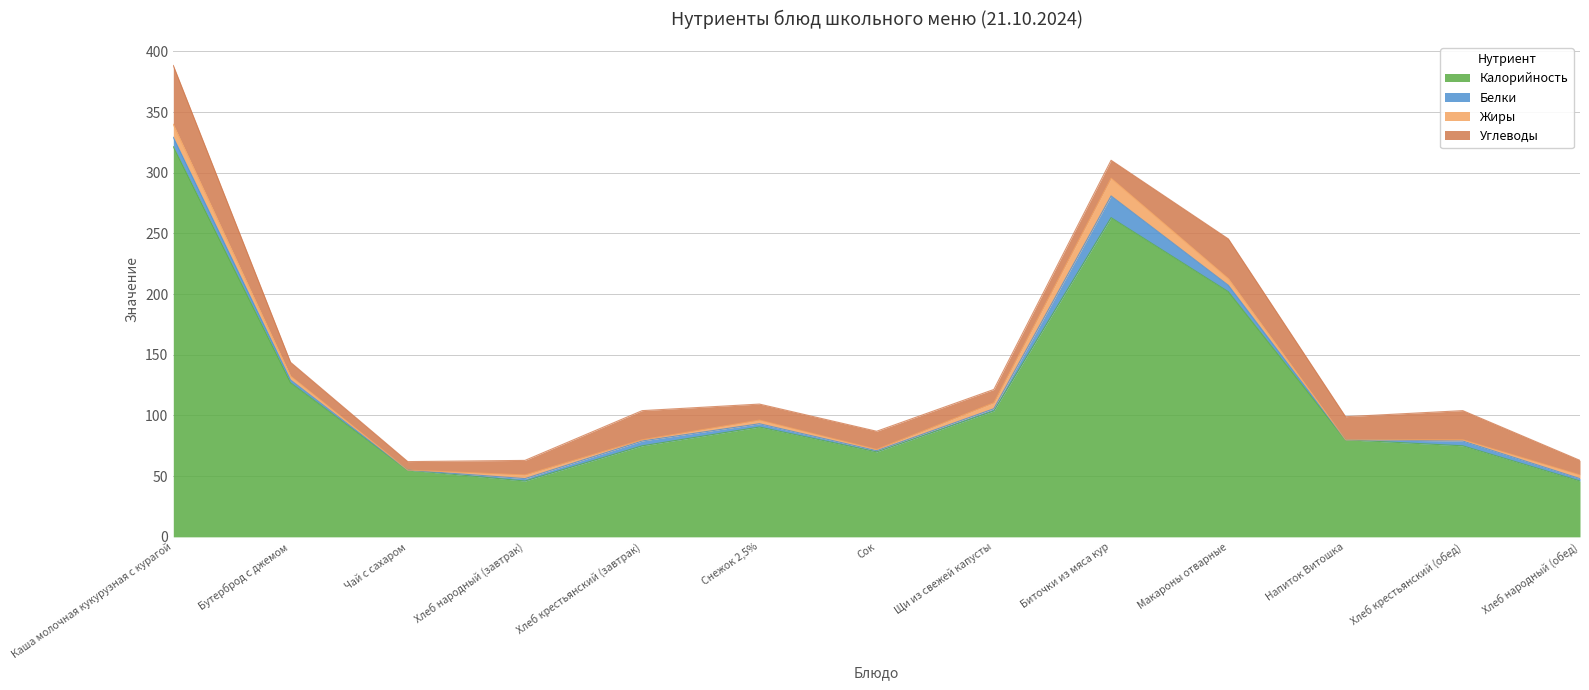

Between Бутерброд с джемом and Хлеб крестьянский (завтрак), which is larger?

Бутерброд с джемом